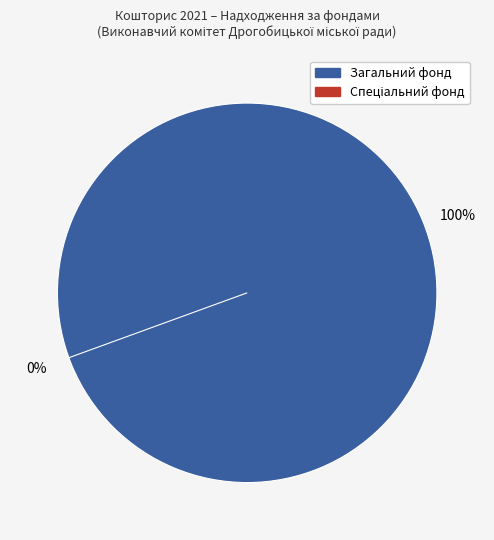

Combined, what portion of the pie is Спеціальний фонд and Загальний фонд?

100.0%